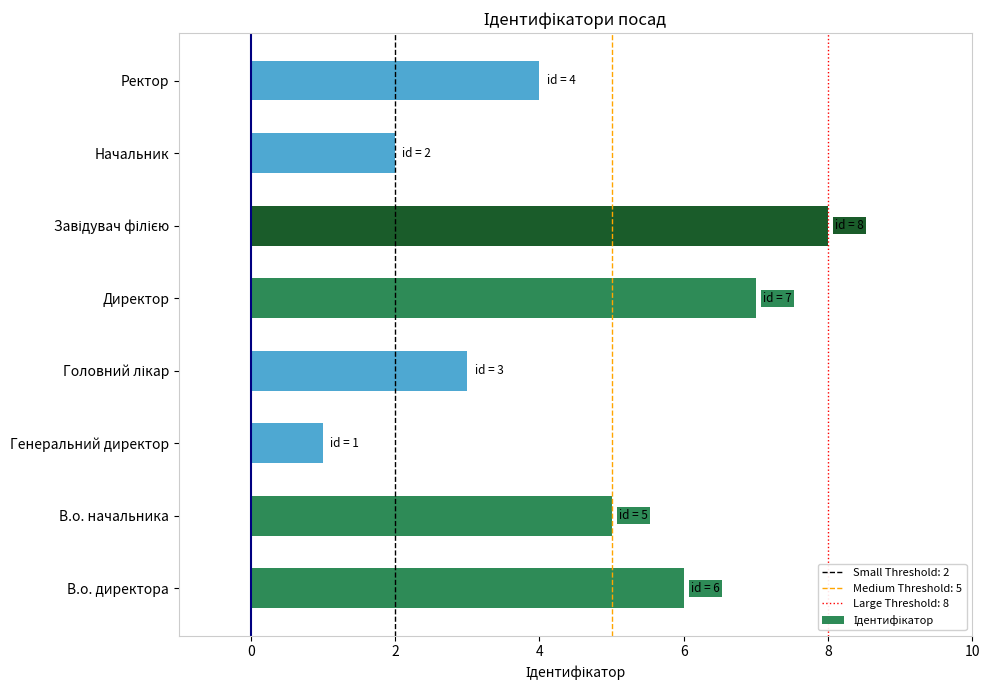

What is the difference between the second highest and minimum values?

6